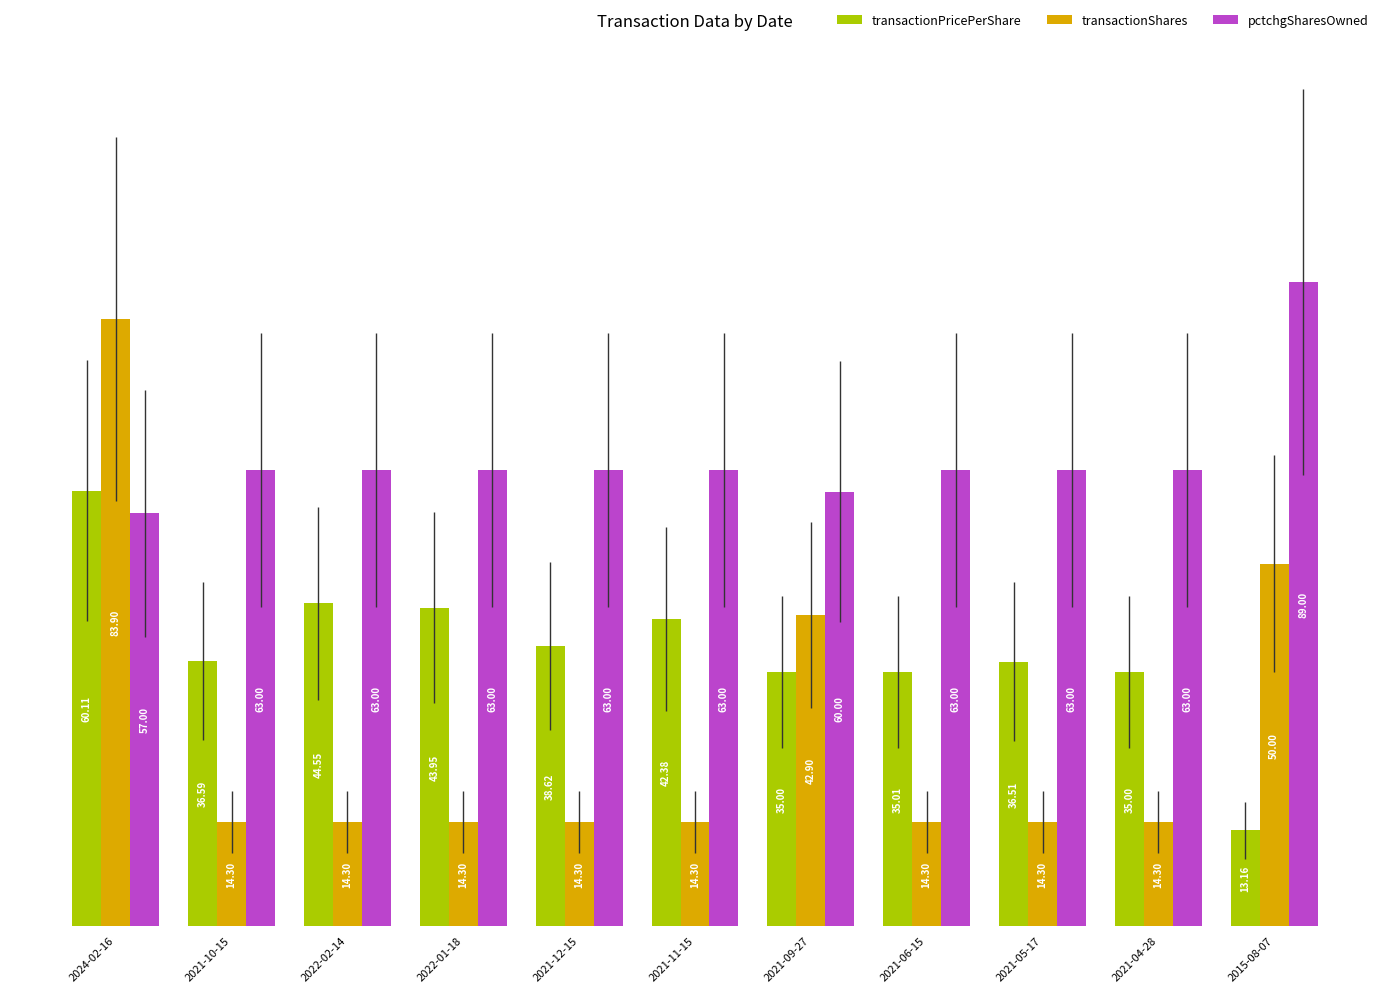

List the series in order of their peak value, highest first.

pctchgSharesOwned, transactionShares, transactionPricePerShare